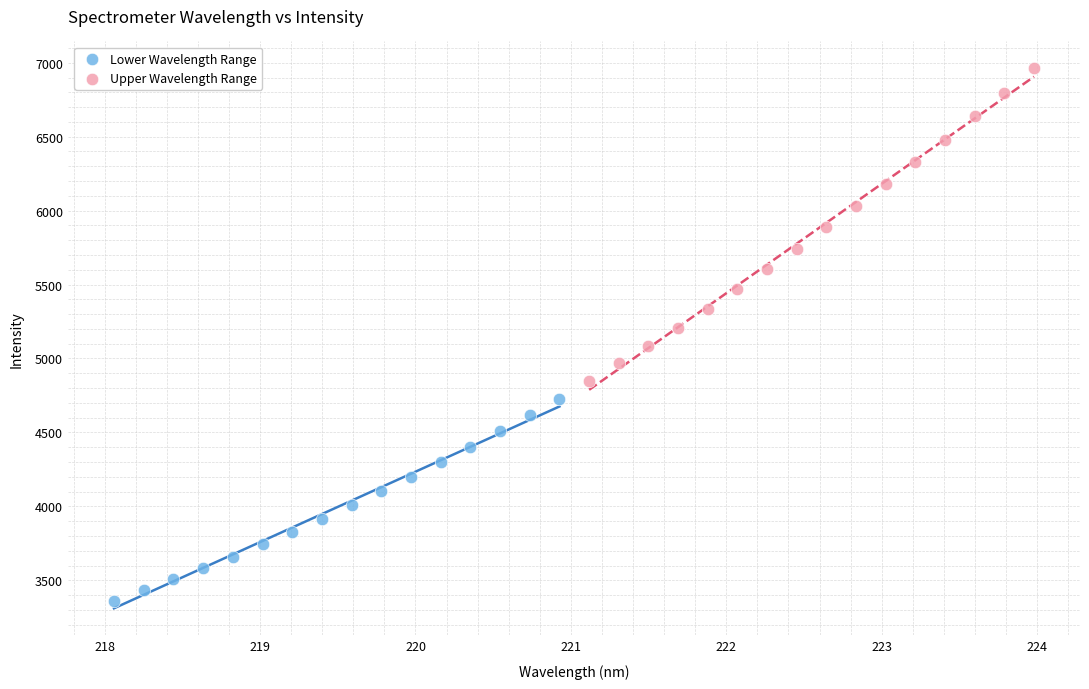

Which series has the largest Y range (max minus min)?

Upper Wavelength Range